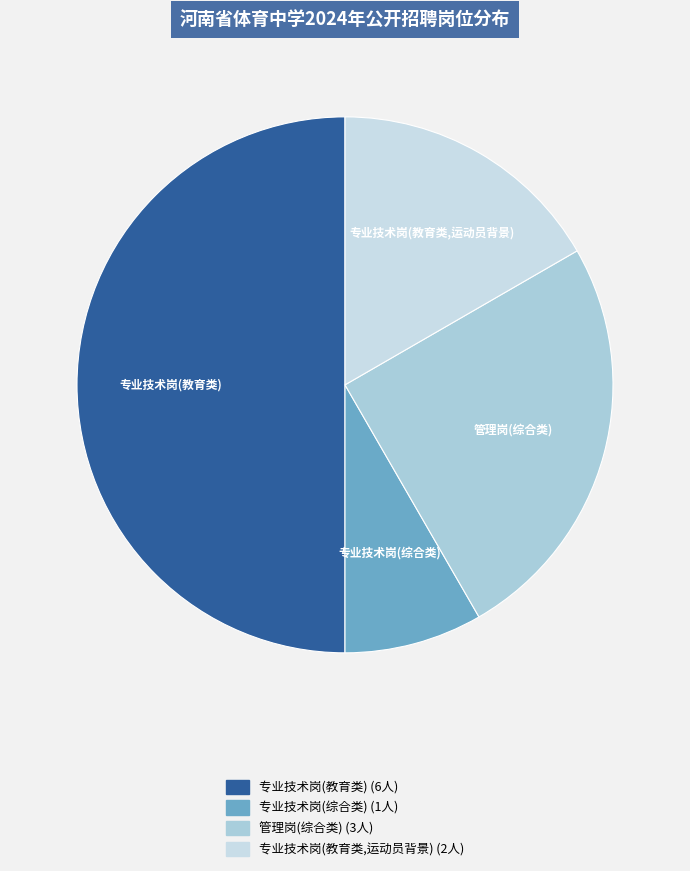

How many slices are in this pie chart?

4